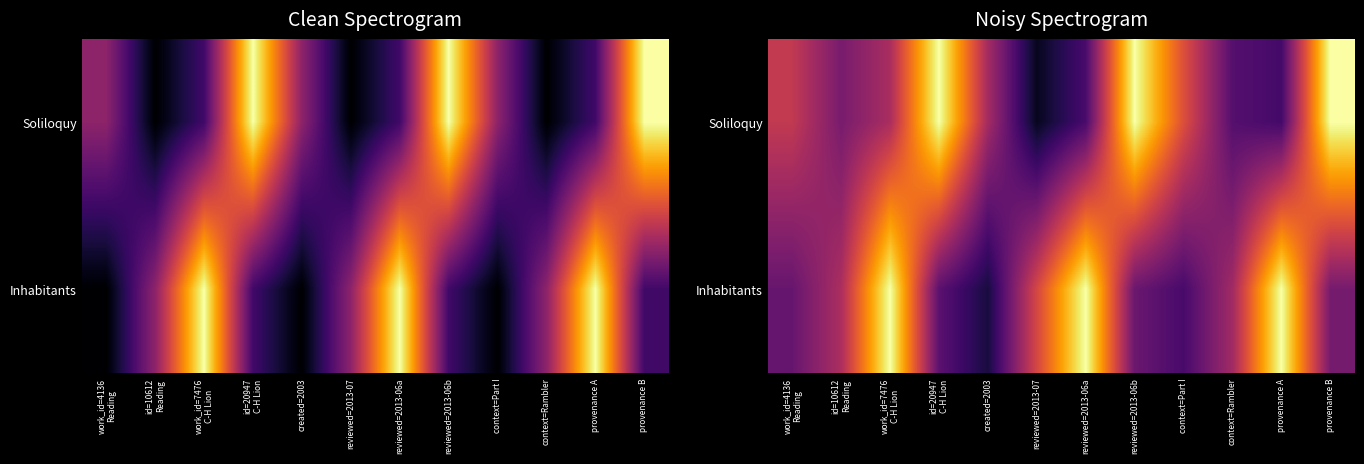

Which category has the lowest value across all series?

reviewed=2013-07